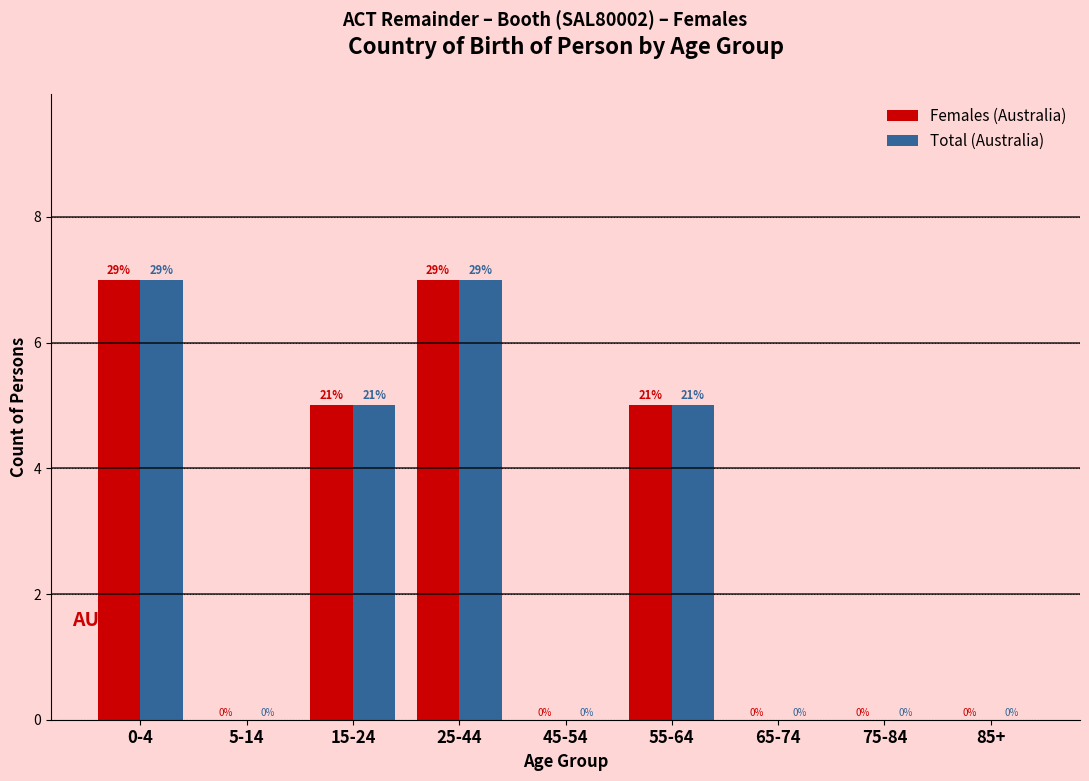

Reading left to right, extract all data points from this chart.

Females (Australia): 0-4=7	5-14=0	15-24=5	25-44=7	45-54=0	55-64=5	65-74=0	75-84=0	85+=0
Total (Australia): 0-4=7	5-14=0	15-24=5	25-44=7	45-54=0	55-64=5	65-74=0	75-84=0	85+=0